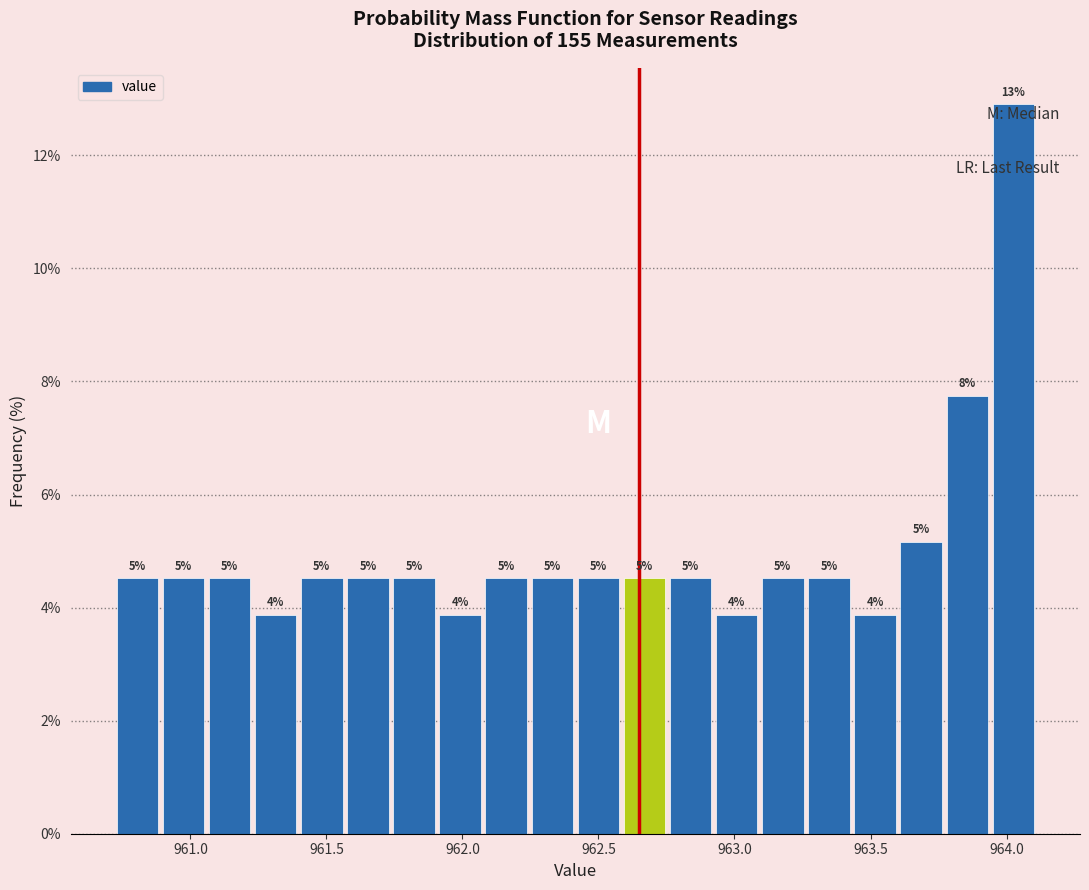

Read against the x-axis, roughly where is the centre of the tallest bar?

964.05